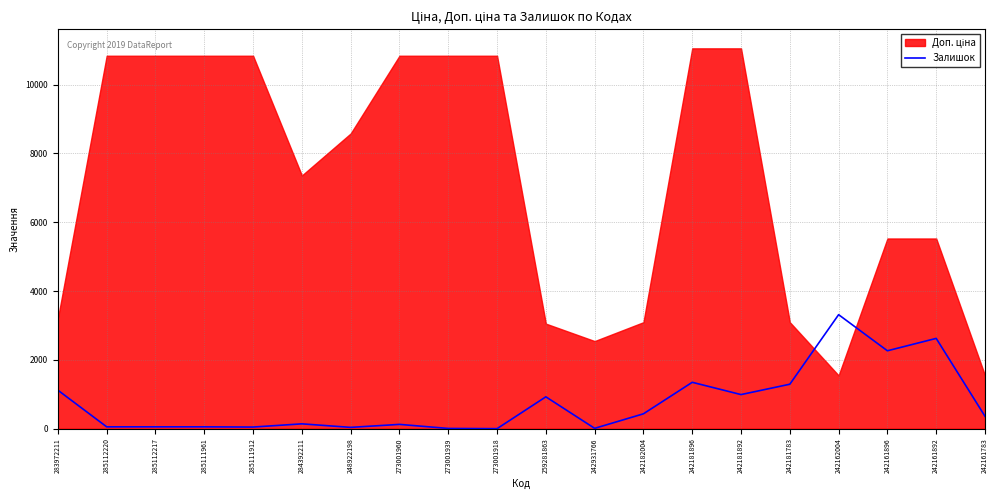

Is it true that the value at 283972211 is 1117.9?

True